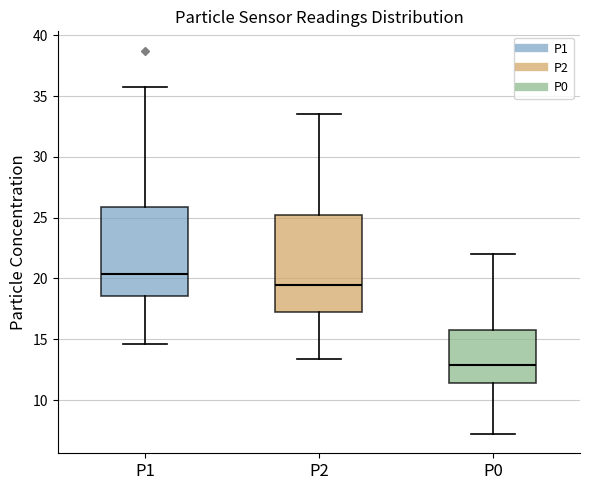

Where does the upper whisker of the box for P1 end on the y-axis? The values are not printed on the chart, so give them approximately, as read against the axis.

36.0